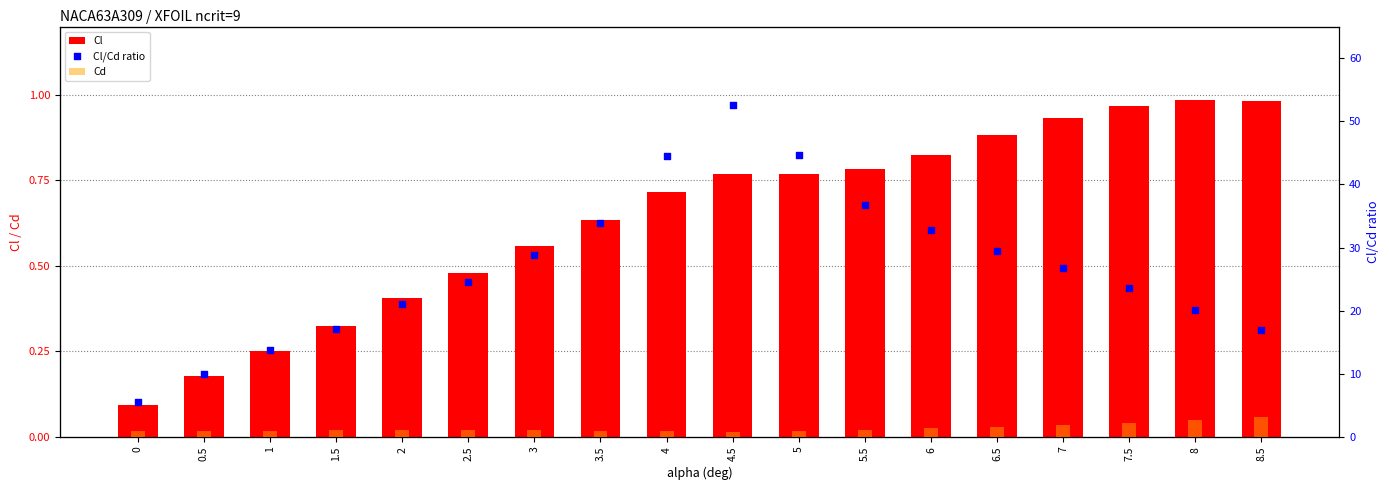

Which series has the largest Y range (max minus min)?

Cl/Cd ratio